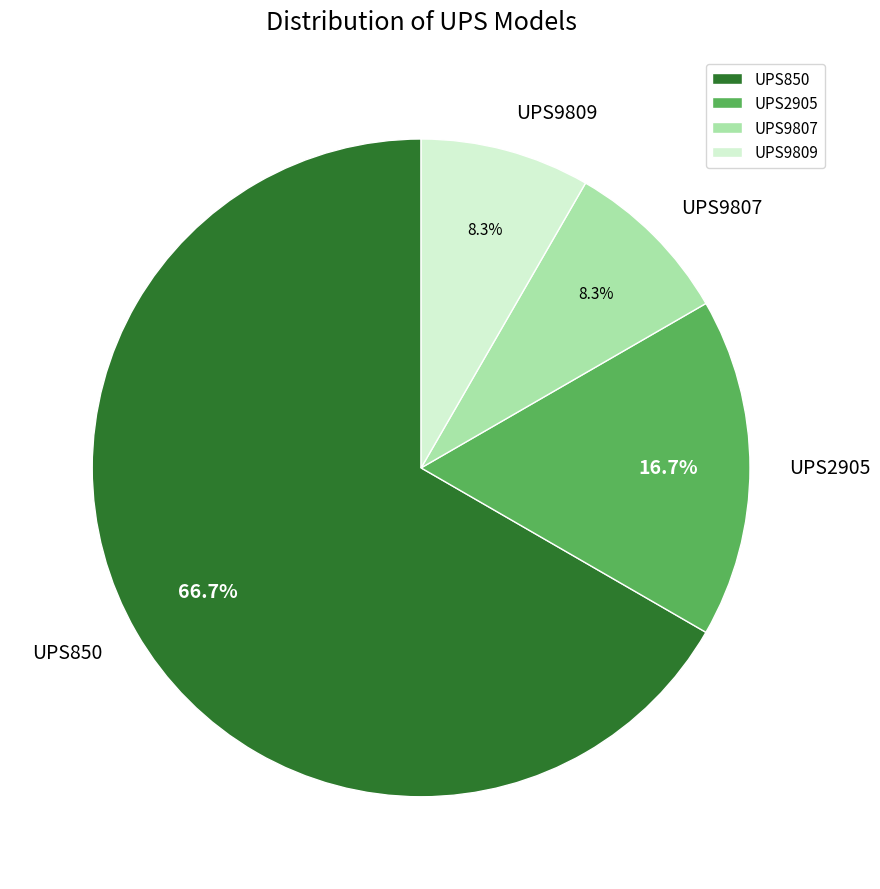

How many segments does this pie chart have?

4